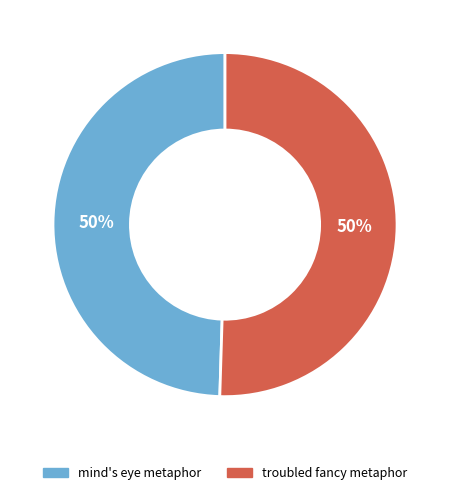

To the nearest percent, what is the average slice percentage?

50%